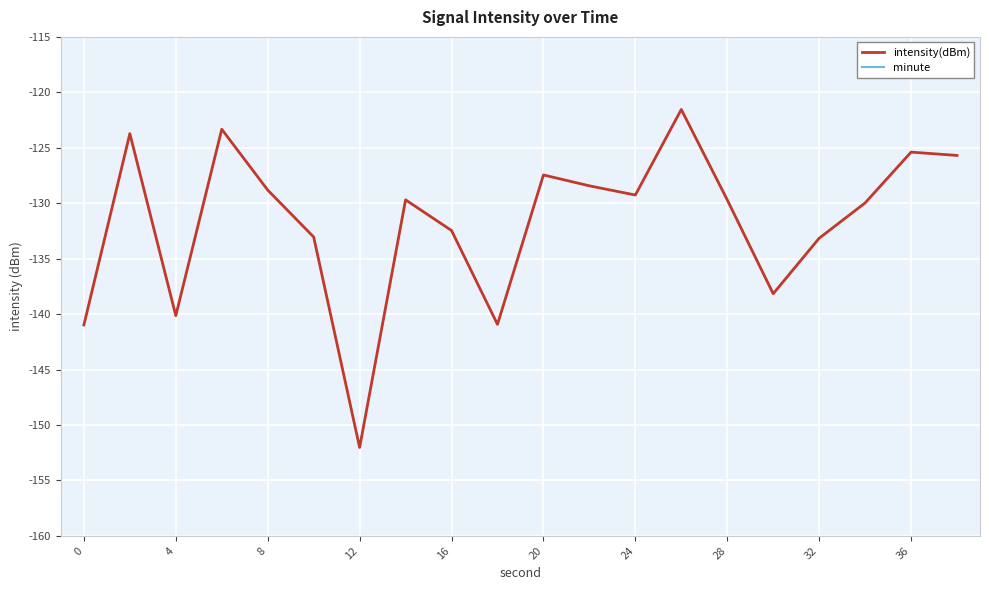

What is the smallest value displayed?

-152.0